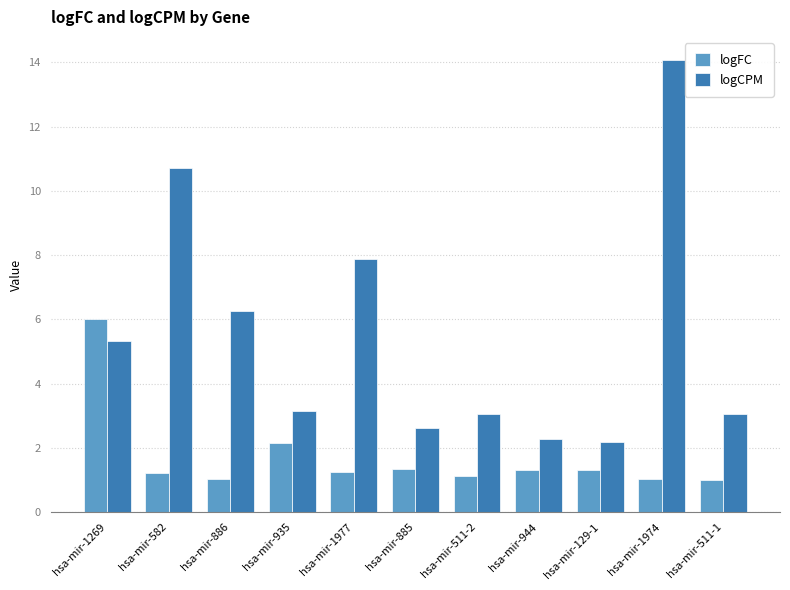

What position from the left is hsa-mir-935?

4